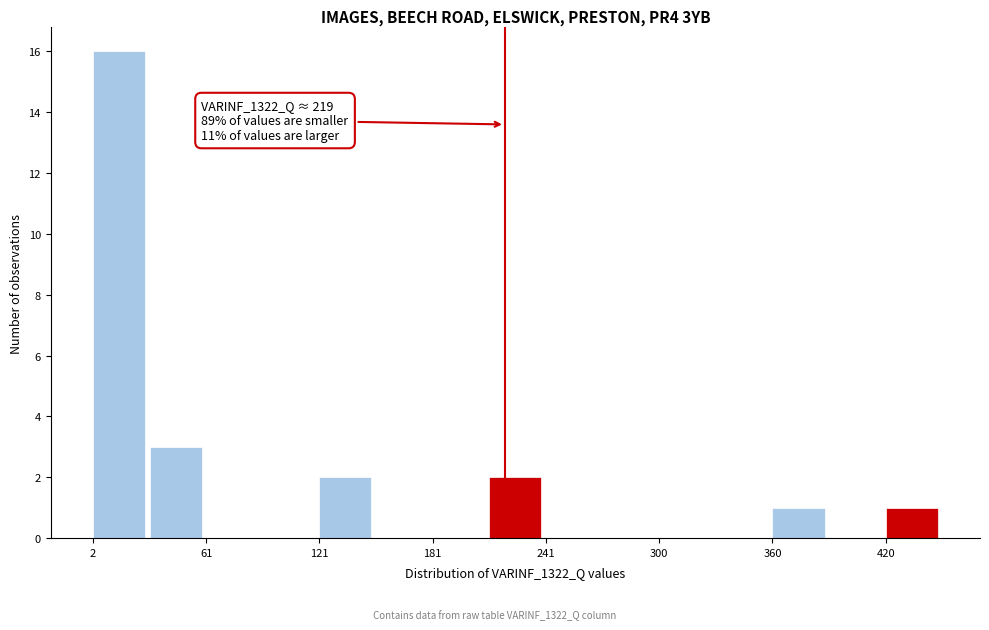

Read against the x-axis, roughly where is the centre of the tallest bar?

20